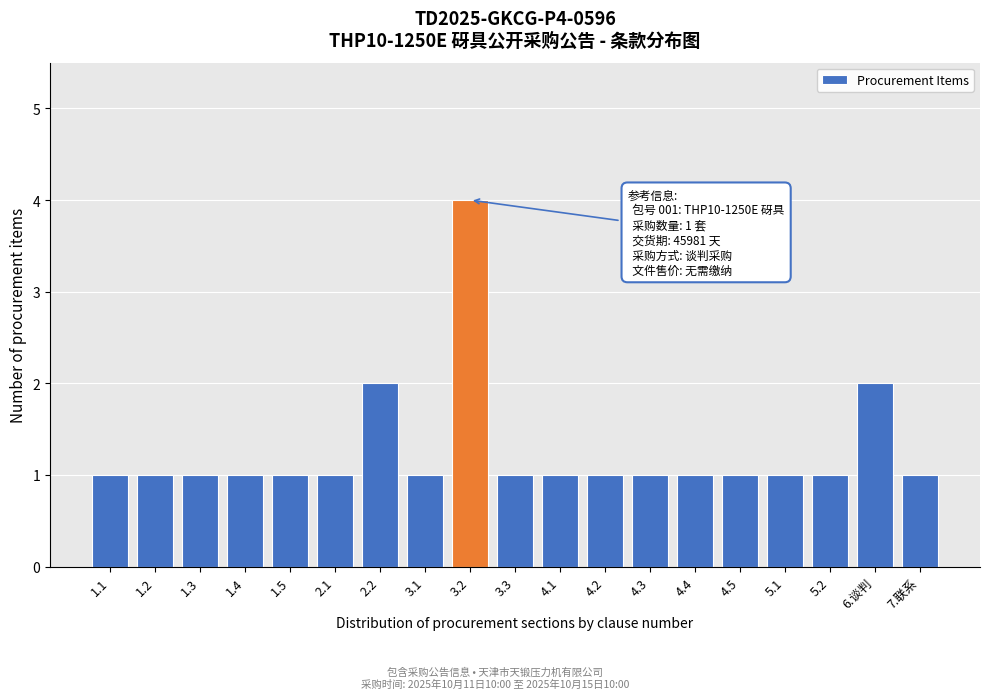

Reading left to right, what are all the values shown in this chart?

1.1=1	1.2=1	1.3=1	1.4=1	1.5=1	2.1=1	2.2=2	3.1=1	3.2=4	3.3=1	4.1=1	4.2=1	4.3=1	4.4=1	4.5=1	5.1=1	5.2=1	6.谈判=2	7.联系=1